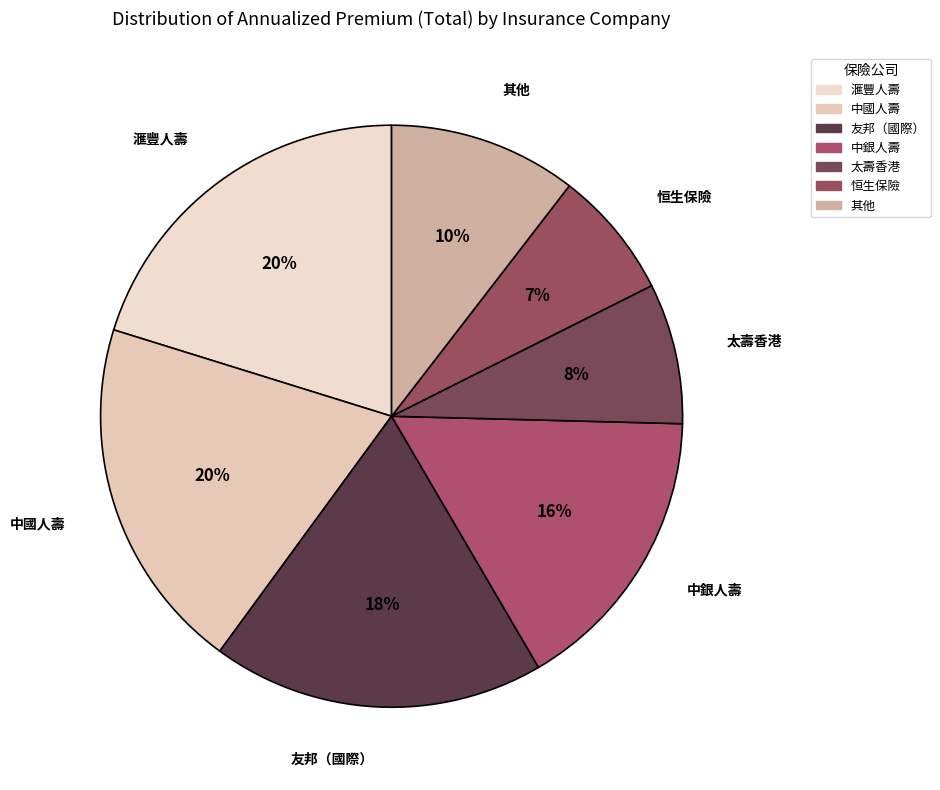

Count the number of slices in the pie.

7